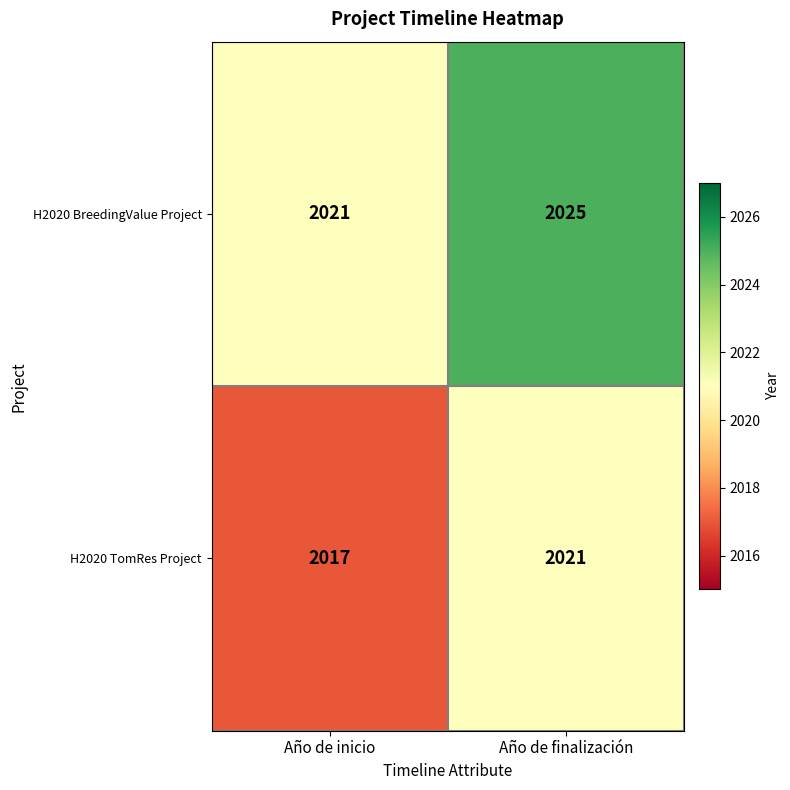

Reading right to left, transcribe all the data shown in this chart.

H2020 BreedingValue Project: Año de finalización=2025	Año de inicio=2021
H2020 TomRes Project: Año de finalización=2021	Año de inicio=2017